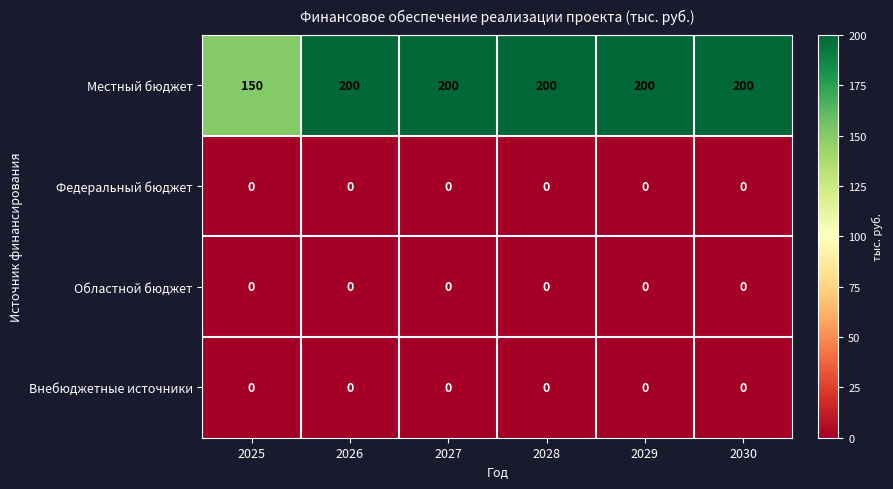

What is the spread (max minus min) of values at 2028?

200